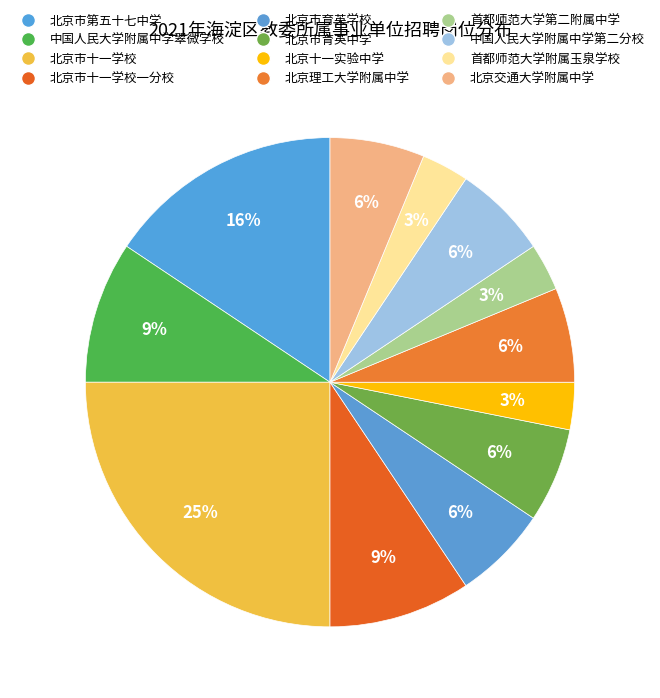

Rank the categories by value from highest to lowest.

北京市十一学校, 北京市第五十七中学, 中国人民大学附属中学翠微学校, 北京市十一学校一分校, 北京市育英学校, 北京市育英中学, 北京理工大学附属中学, 中国人民大学附属中学第二分校, 北京交通大学附属中学, 北京十一实验中学, 首都师范大学第二附属中学, 首都师范大学附属玉泉学校